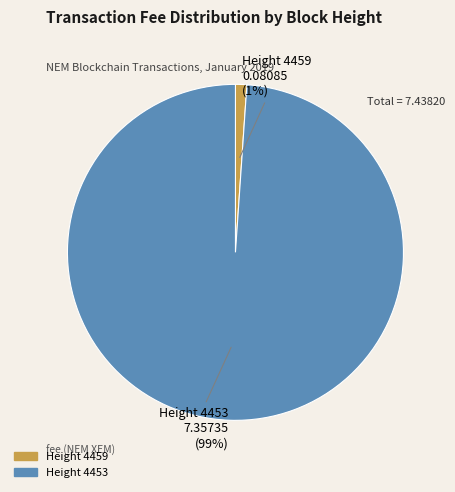

Which category accounts for the majority?

Height 4453